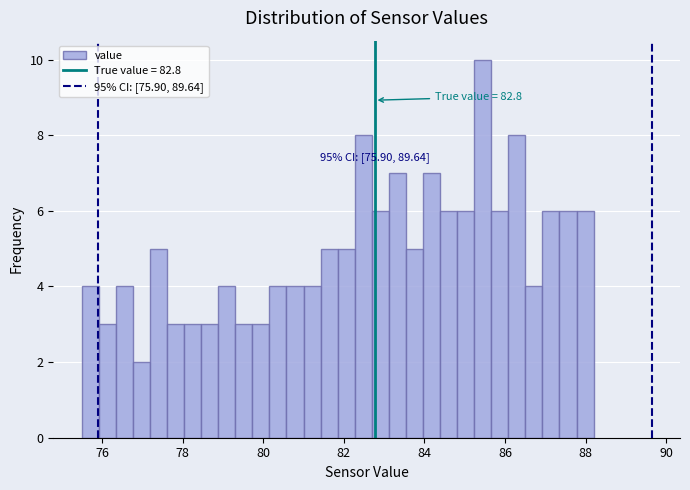

Read against the x-axis, roughly where is the centre of the tallest bar?

85.4